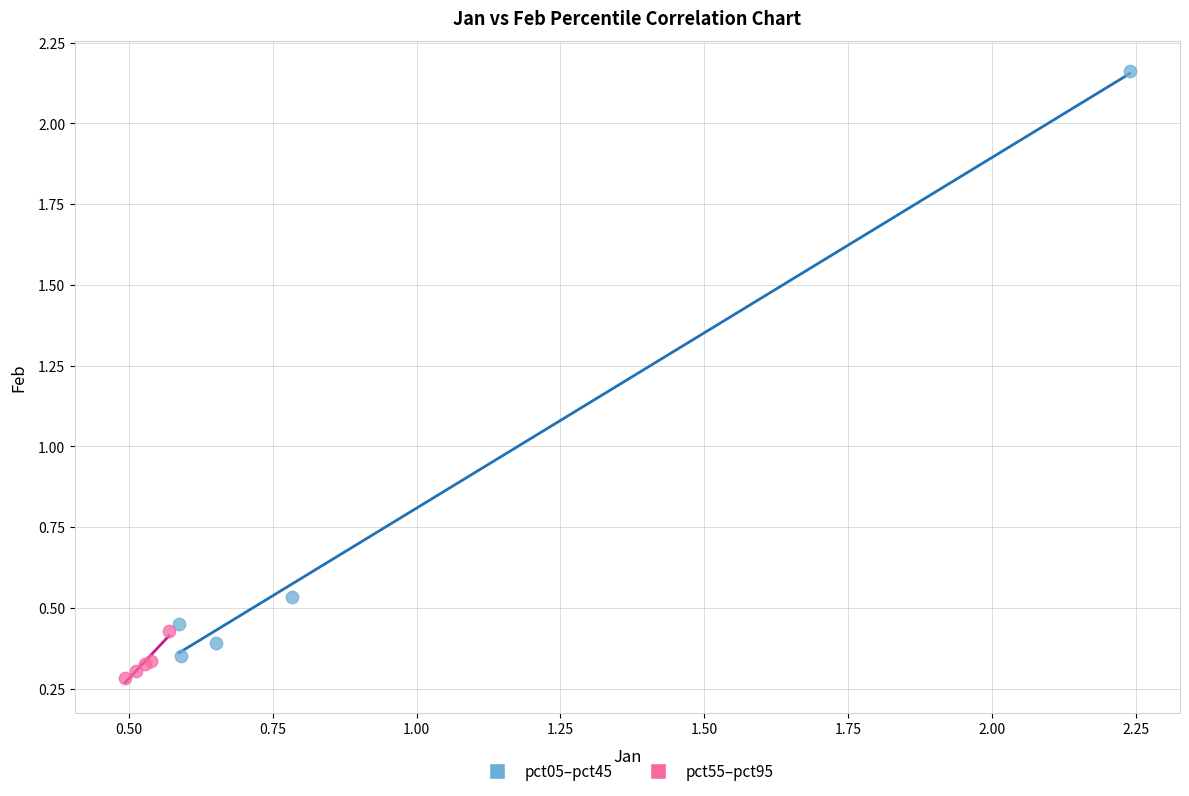

Which series has the largest Y range (max minus min)?

pct05–pct45